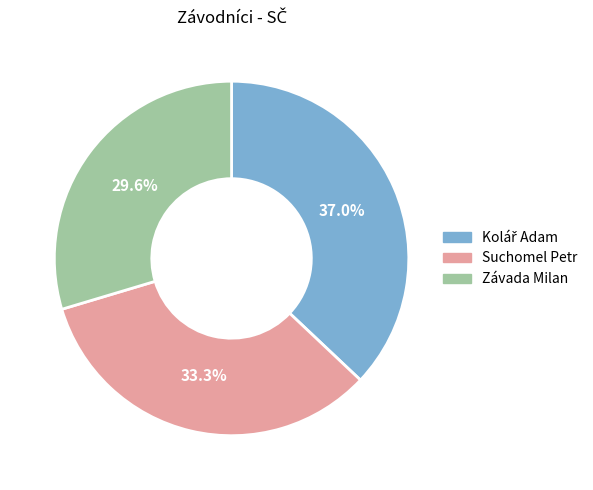

Which has a higher value, Závada Milan or Suchomel Petr?

Suchomel Petr